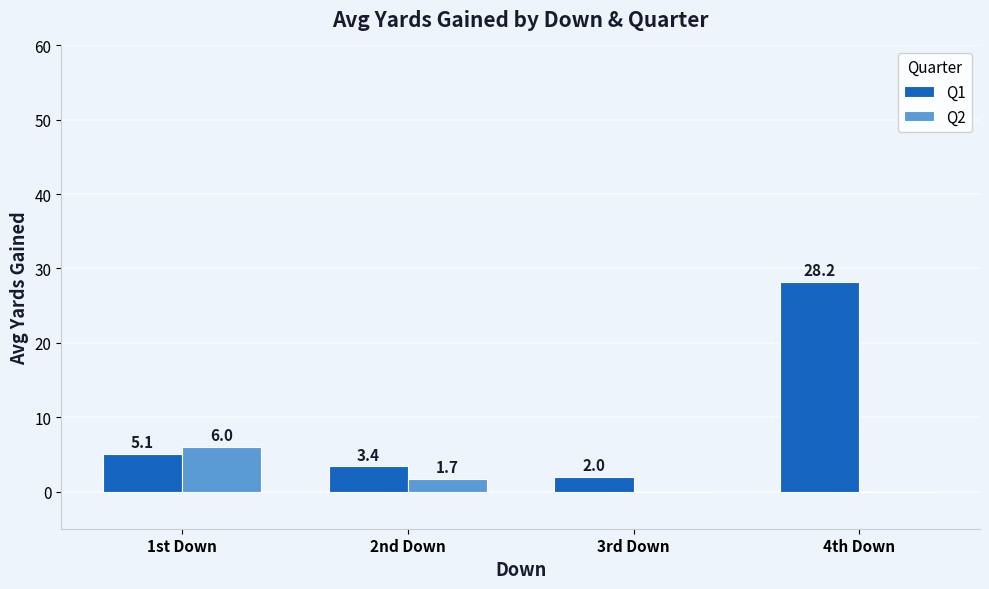

The value of Q1 at 3rd Down is 2.0. True or false?

True